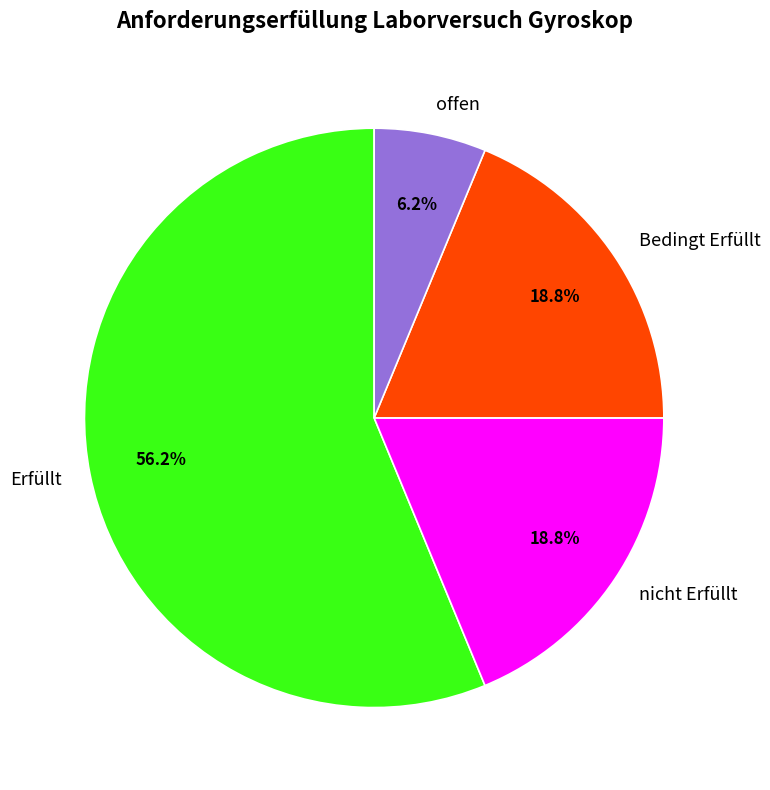

What percentage is the Bedingt Erfüllt slice, to the nearest percent?

19%